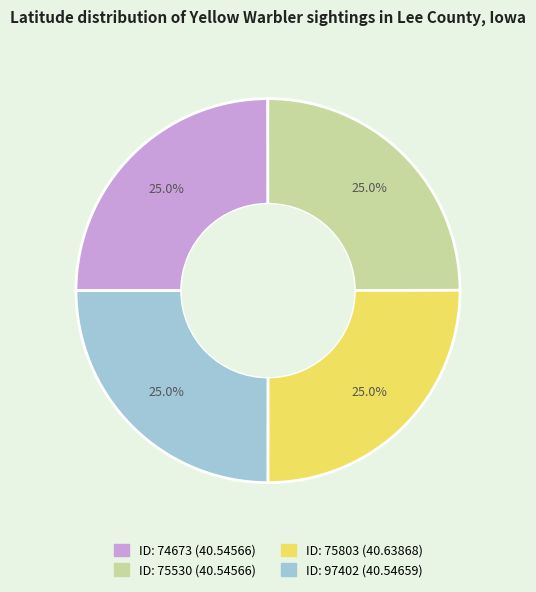

Count the number of slices in the pie.

4